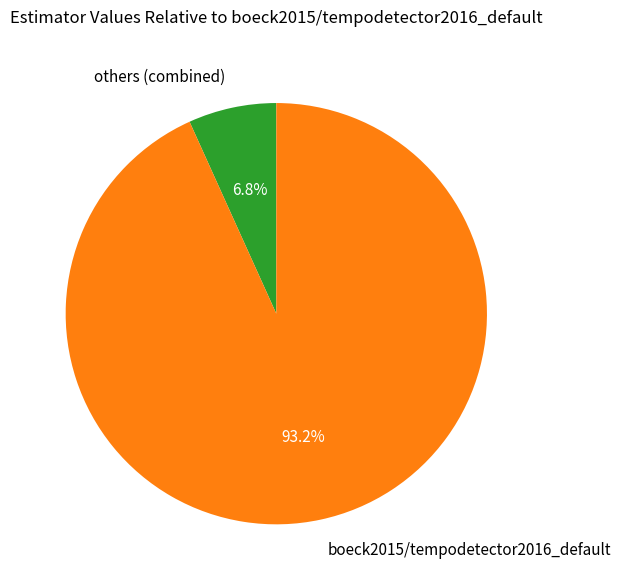

To the nearest percent, what is the difference between the largest and smallest slice percentages?

86%